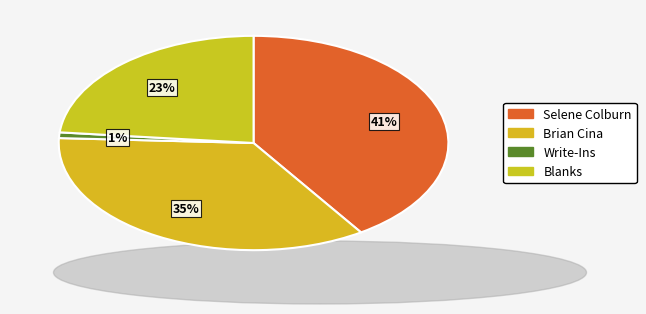

To the nearest percent, what portion does Brian Cina represent?

35%